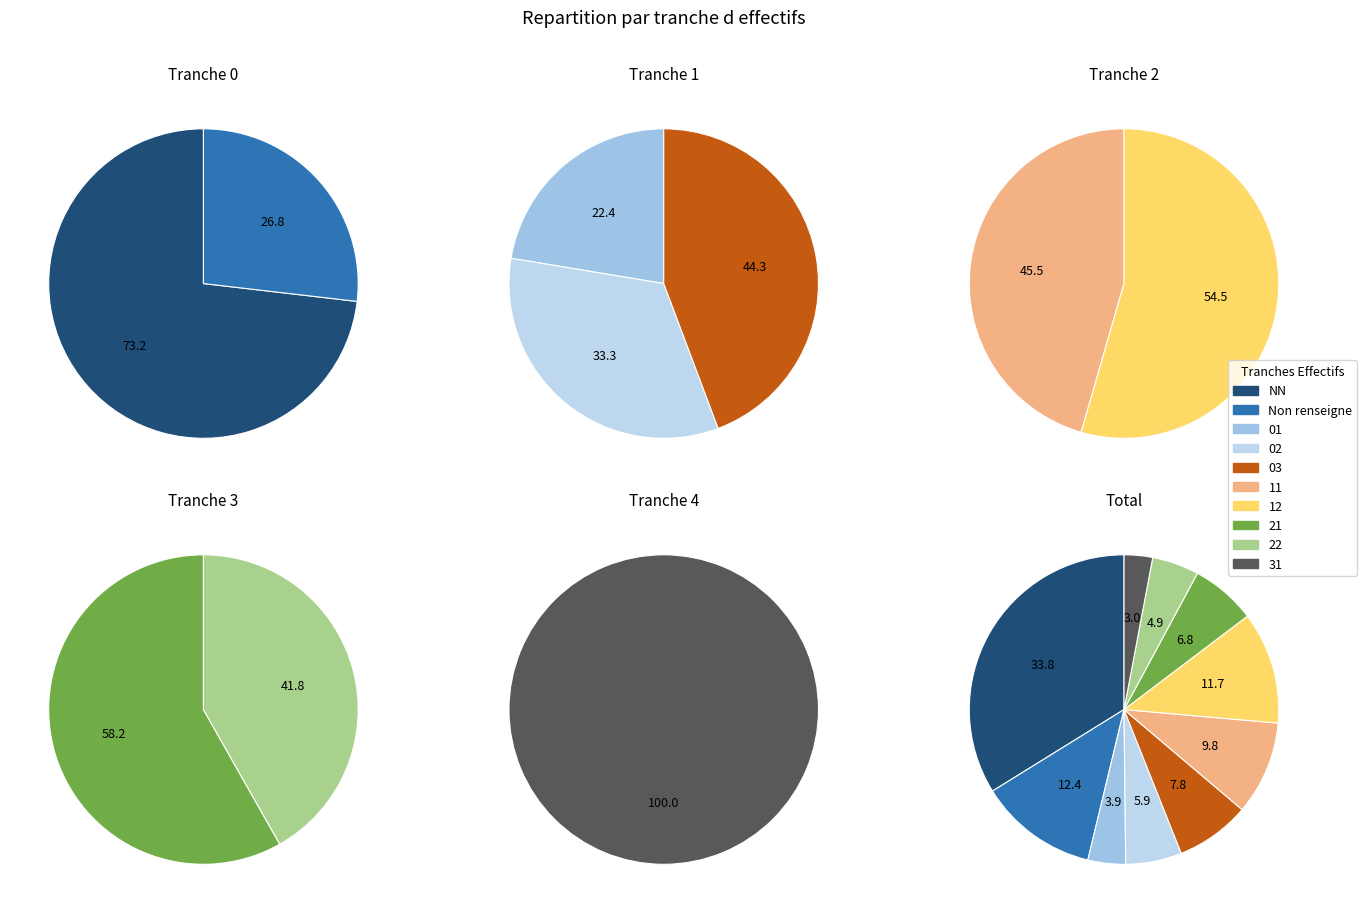

To the nearest percent, what is the difference between the 31 and 03 slice percentages?

5%